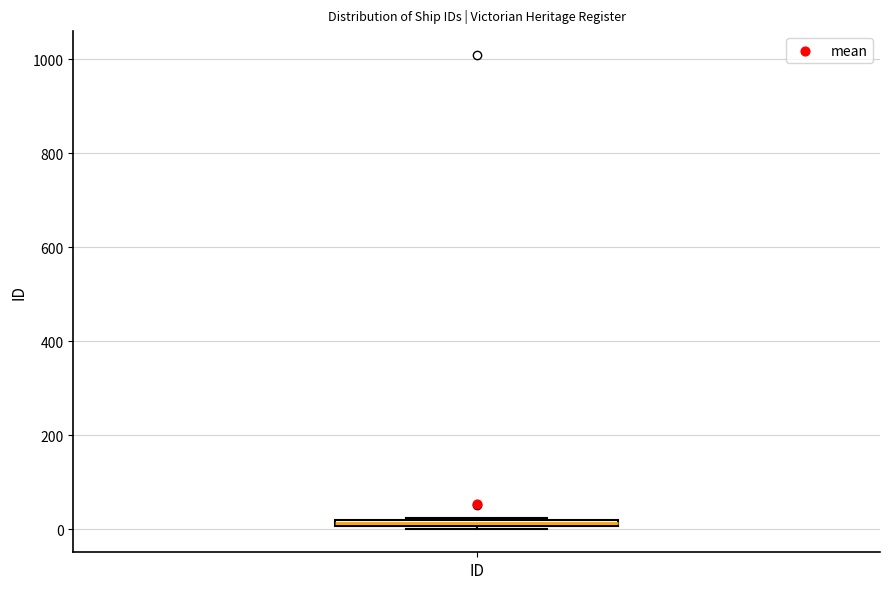

Where is the lower edge of the box for ID on the y-axis? The values are not printed on the chart, so give them approximately, as read against the axis.

0